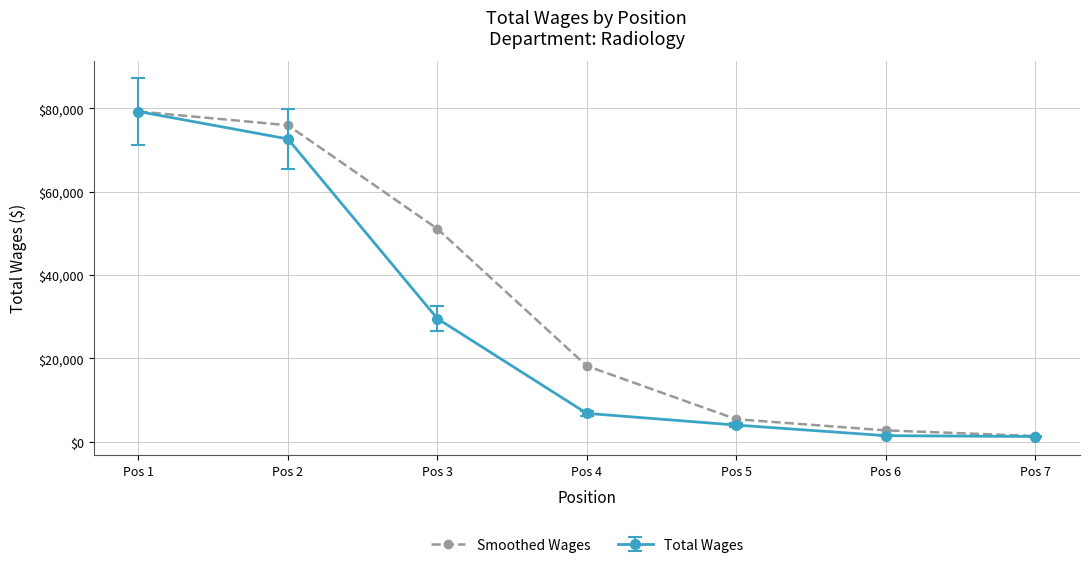

Which series changed the most between Pos 2 and Pos 7?

Smoothed Wages